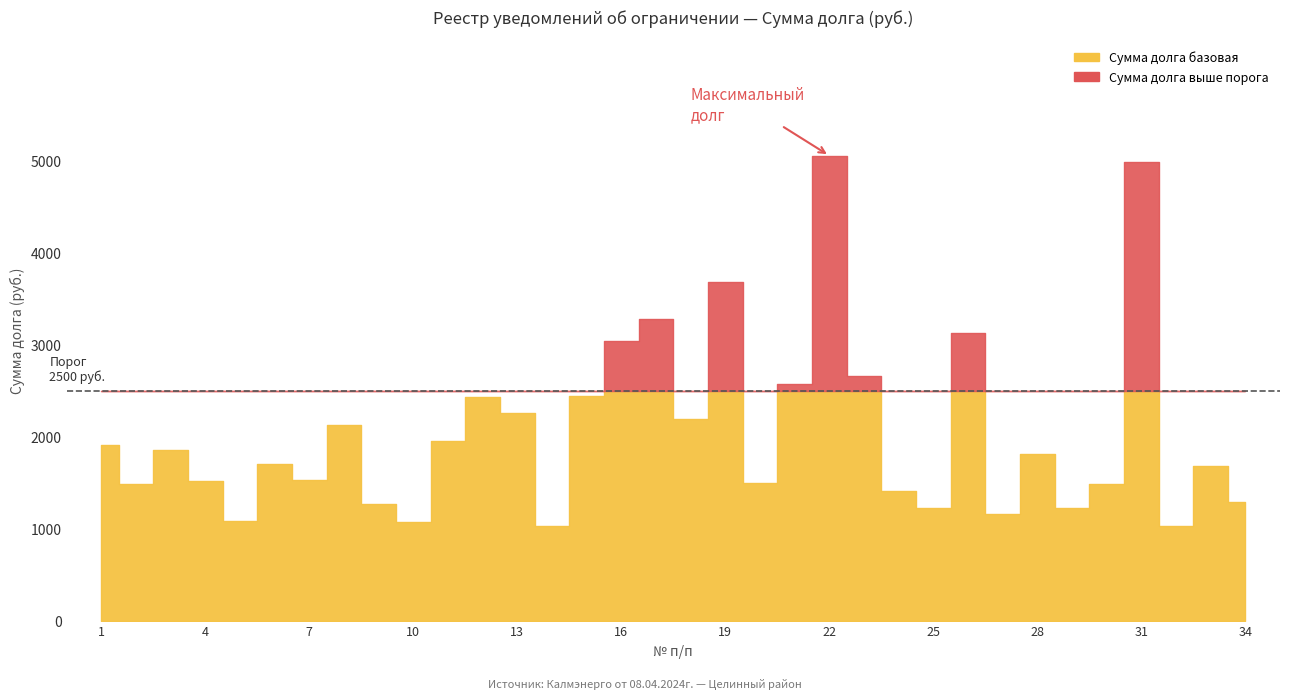

Is it true that Сумма долга базовая equals 1121.7 at 3?

False